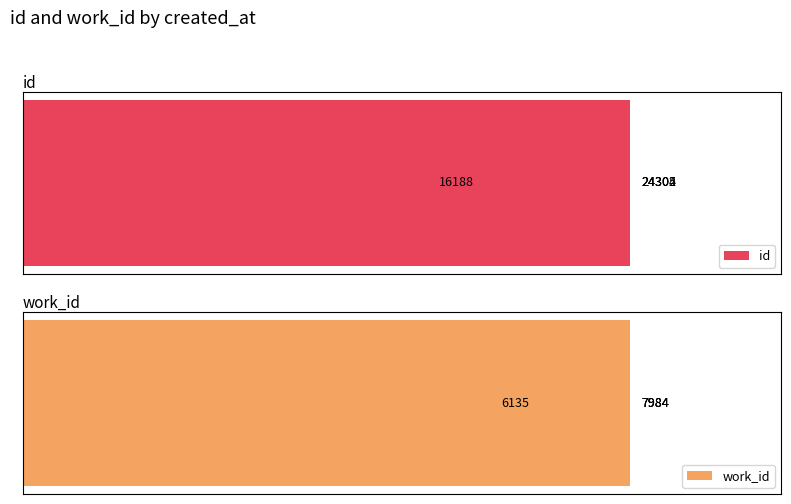

What is the value of the id bar at the 3rd from the left?

24304